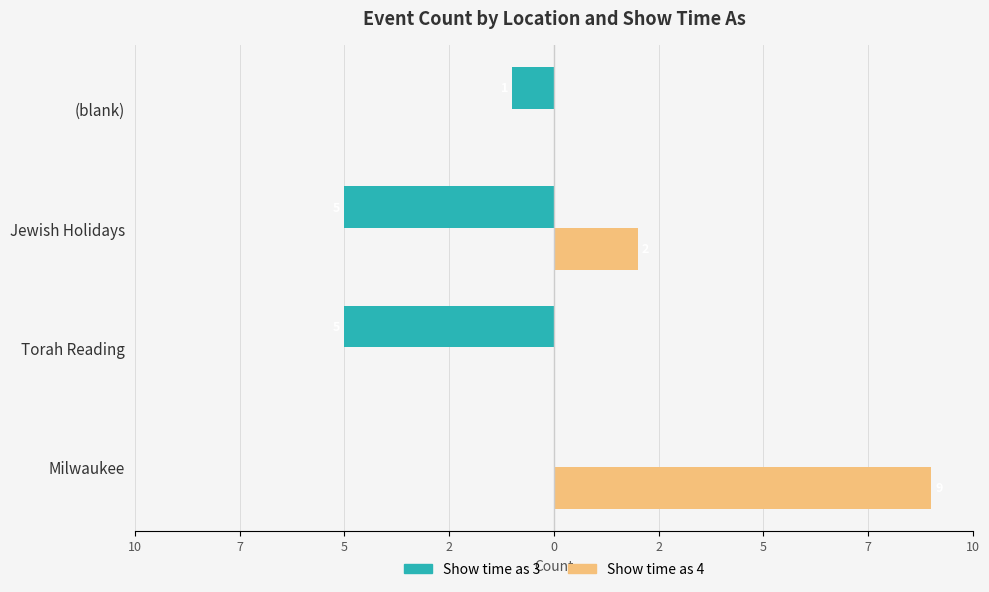

What are all the series names shown in the legend?

Show time as 3, Show time as 4